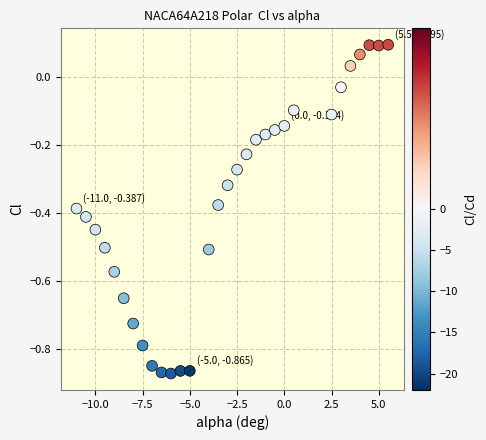

What is the range of X values (max minus min)?

16.5